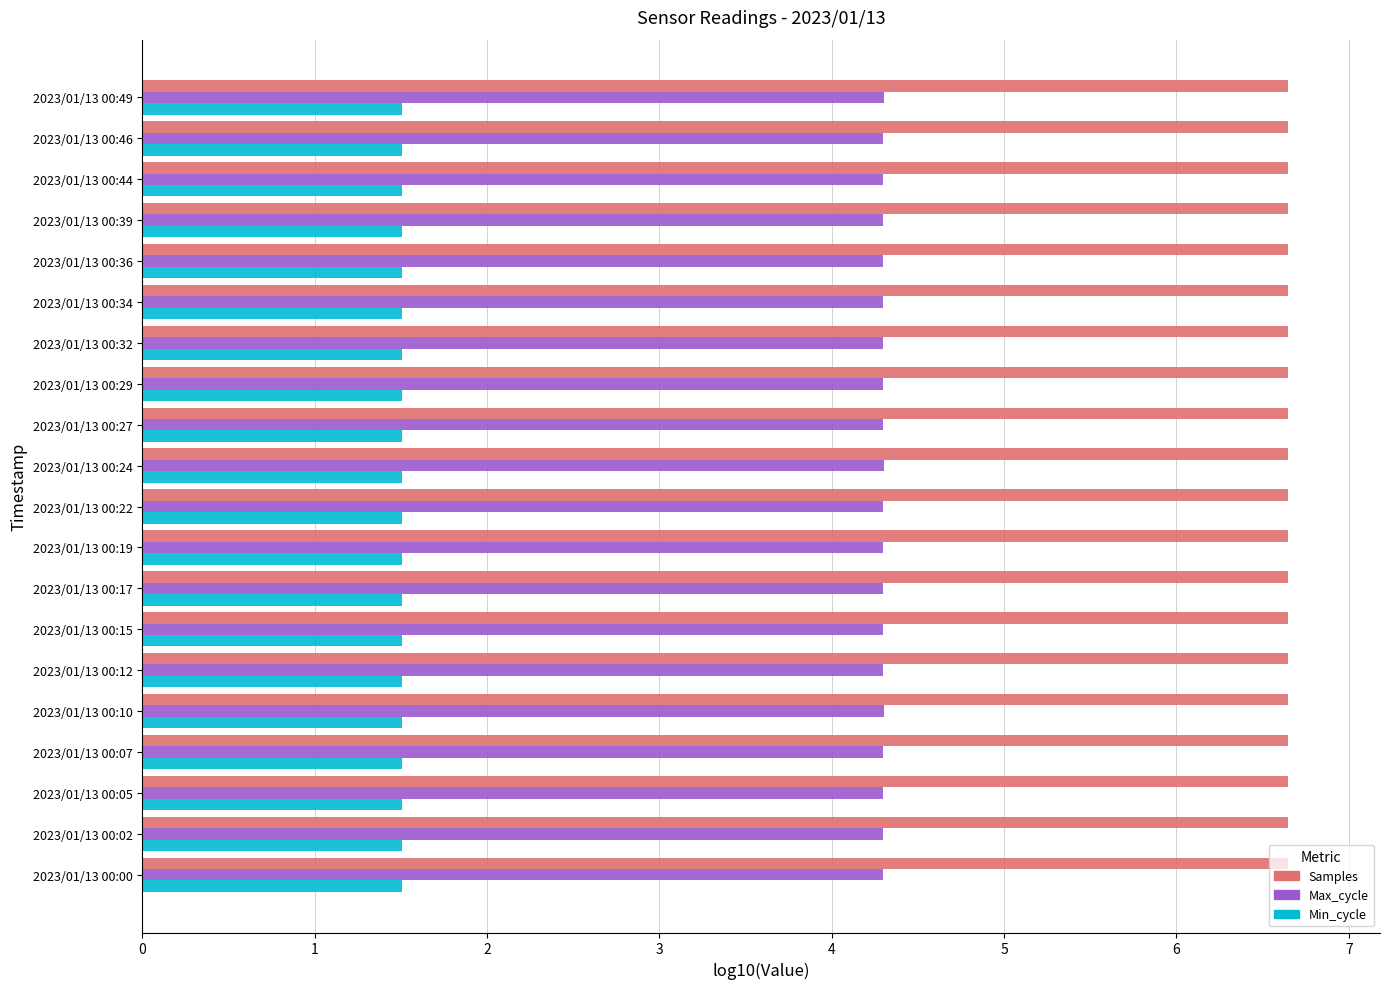

Which series has the largest total across all categories?

Samples